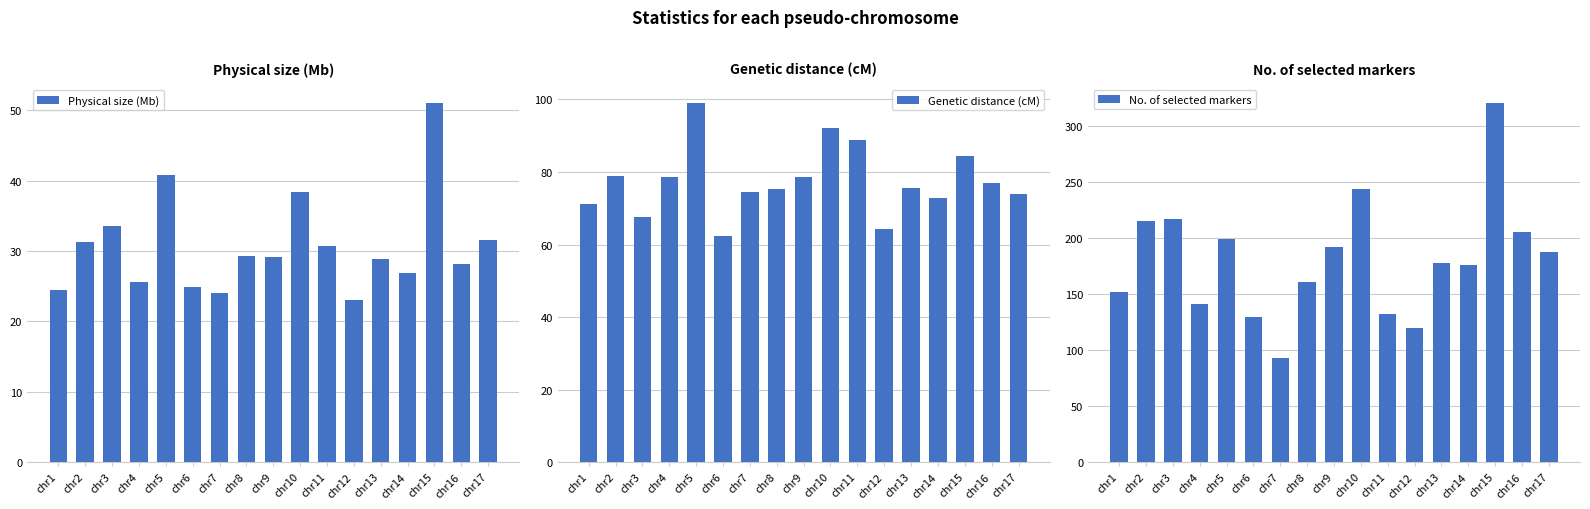

What is the spread (max minus min) of values at chr6?

105.1